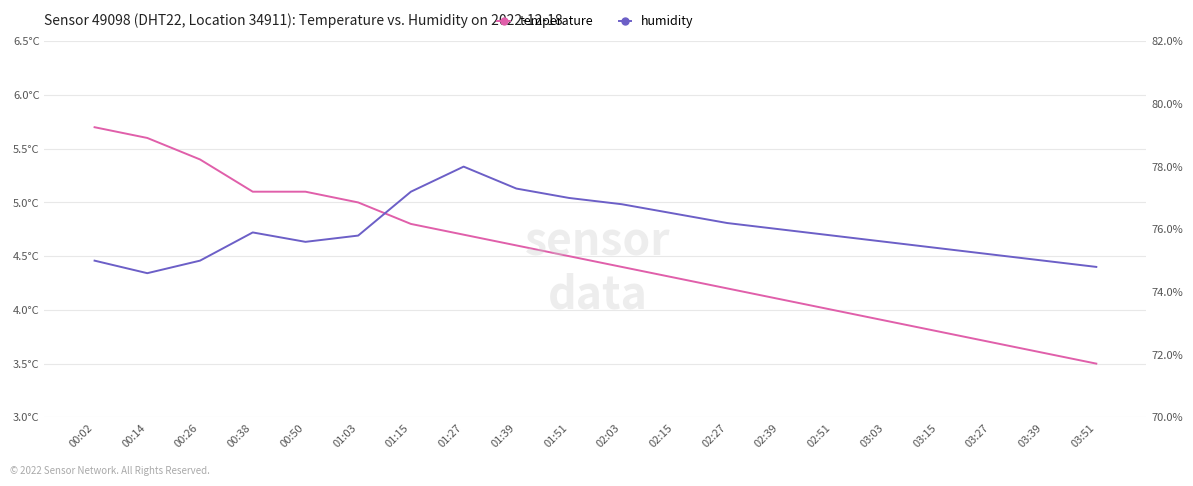

What is the difference between the humidity values at 03:03 and 03:51?

0.8